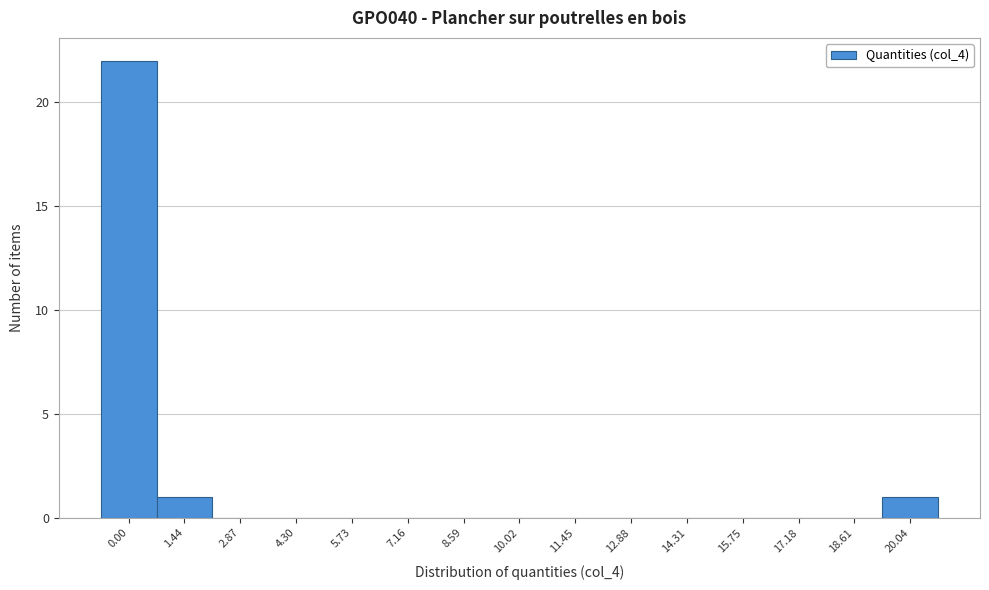

Reading left to right, list all the values displayed in this chart.

0.00=22	1.44=1	2.87=0	4.30=0	5.73=0	7.16=0	8.59=0	10.02=0	11.45=0	12.88=0	14.31=0	15.75=0	17.18=0	18.61=0	20.04=1